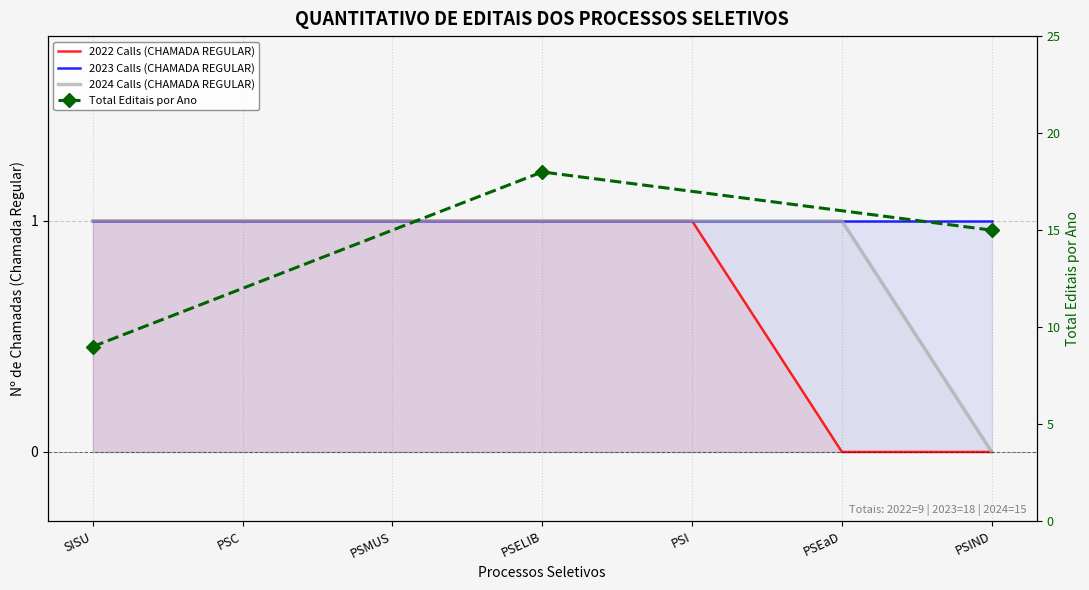

At which label does 2024 Calls (CHAMADA REGULAR) reach its minimum?

PSIND